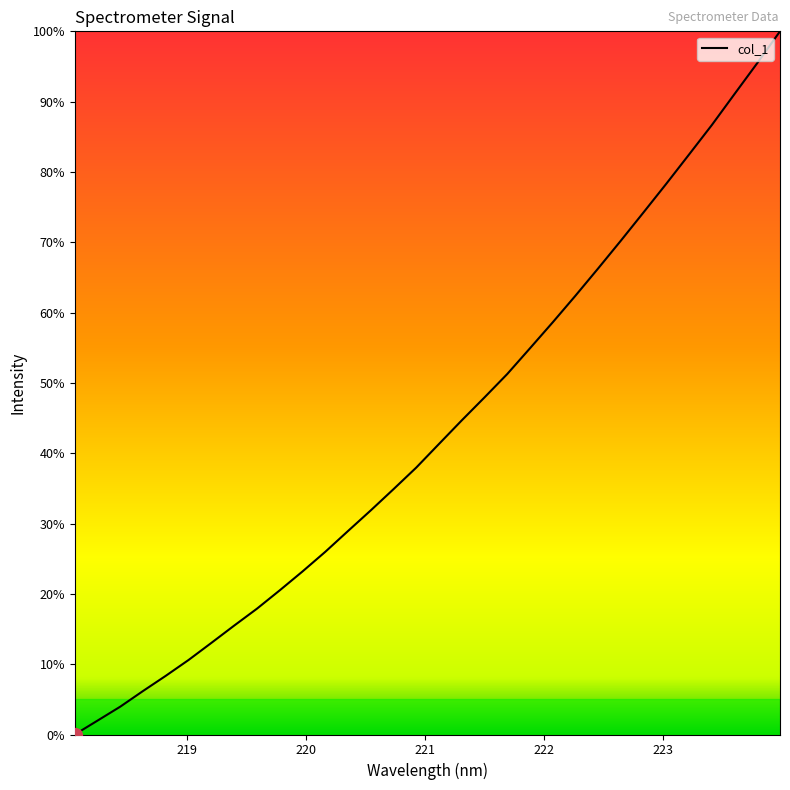

What is the maximum value shown in the chart?

100.0